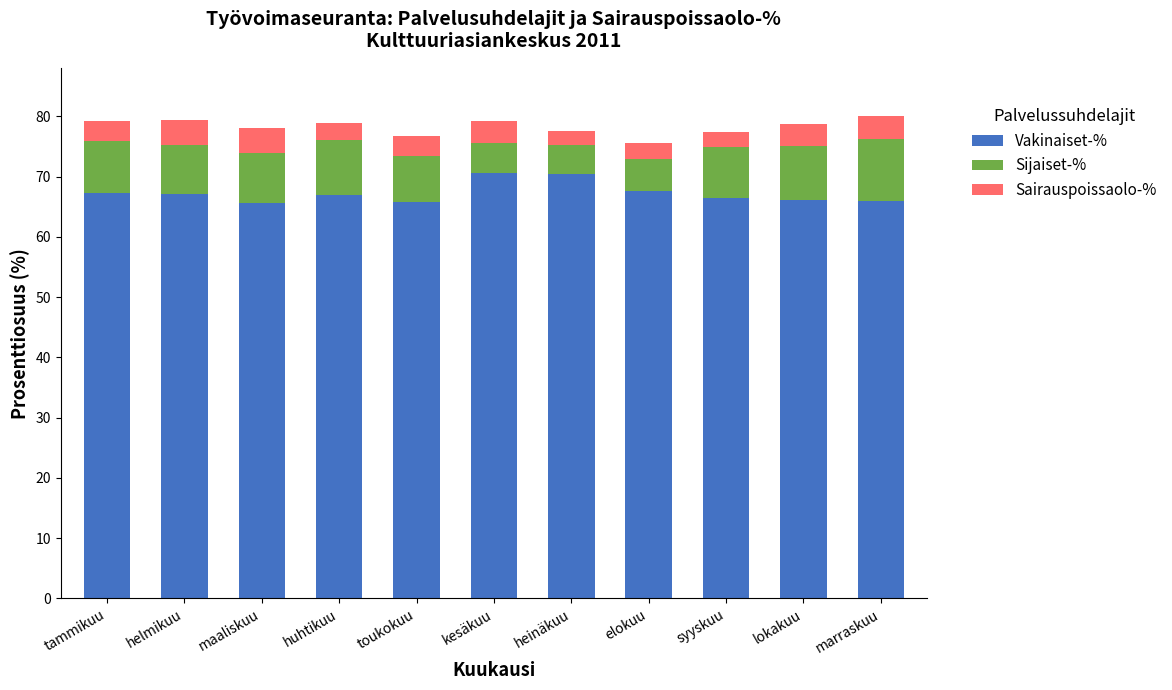

What is the difference between the maximum and second lowest values in the Vakinaiset-% series?

4.9